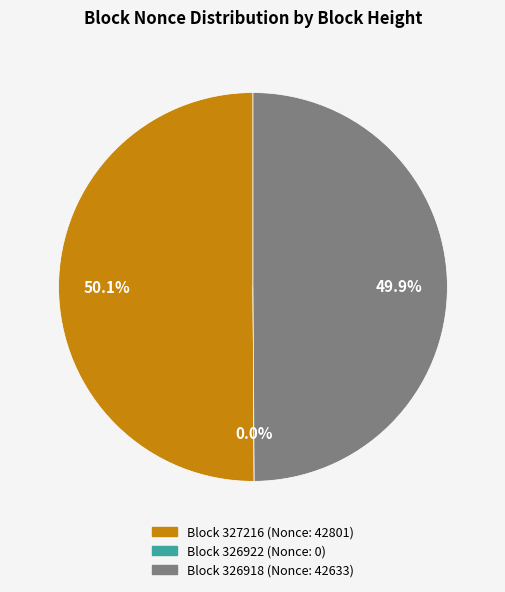

Is it true that 327216 is 59% of the pie?

False